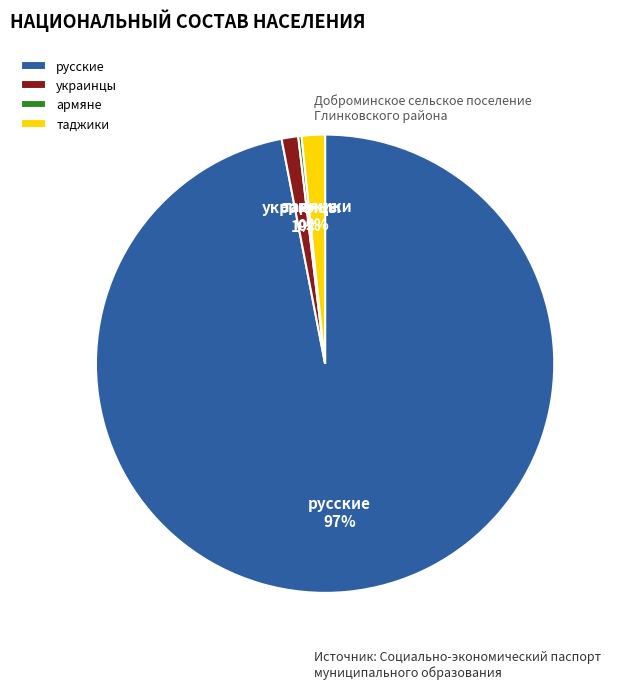

Which has a higher value, русские or таджики?

русские